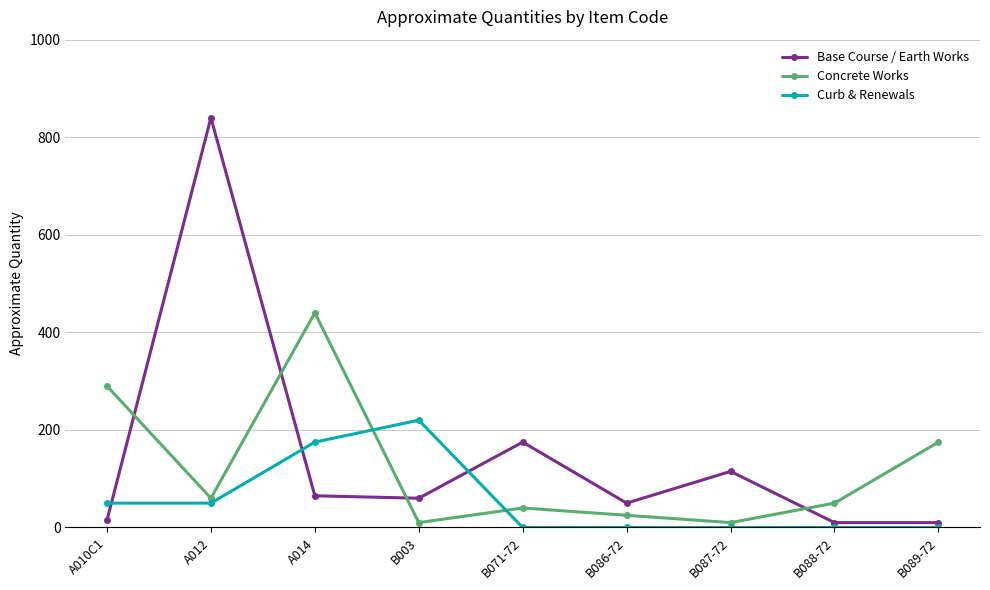

Between A014 and B089-72, which series saw the biggest shift?

Concrete Works